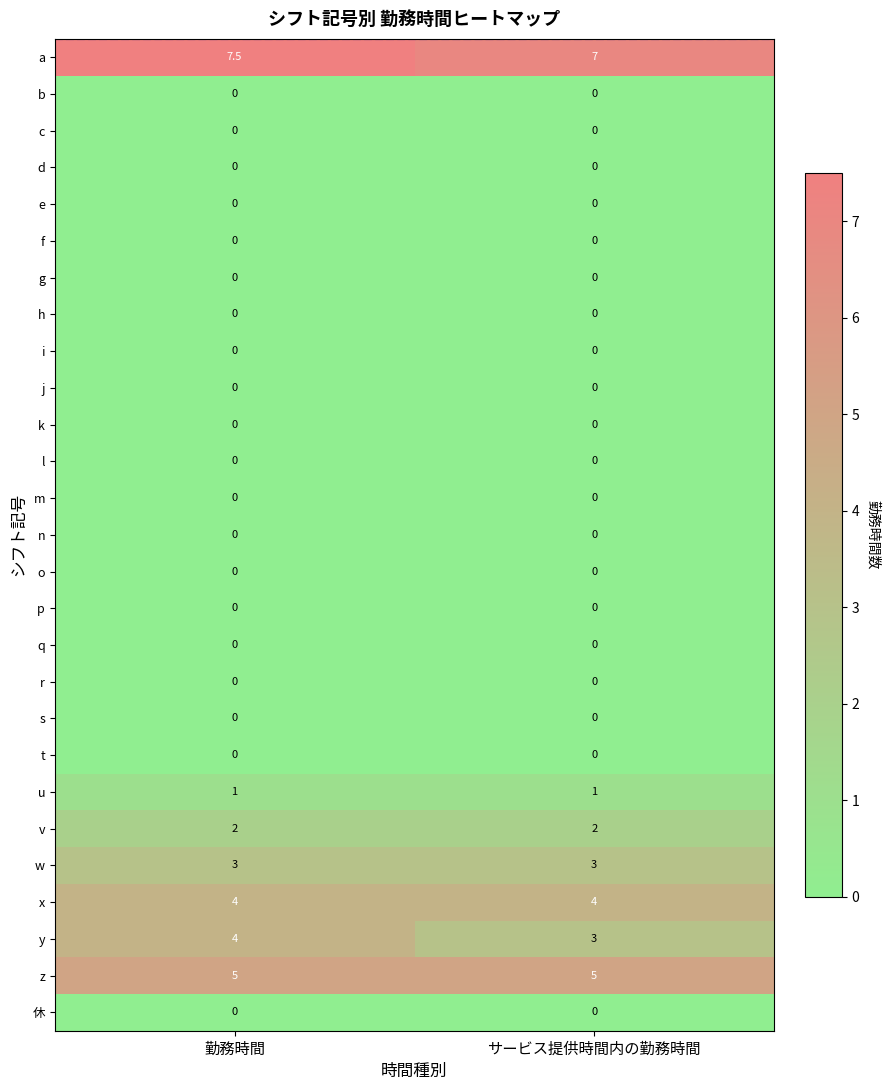

Which series has the largest total across all categories?

a